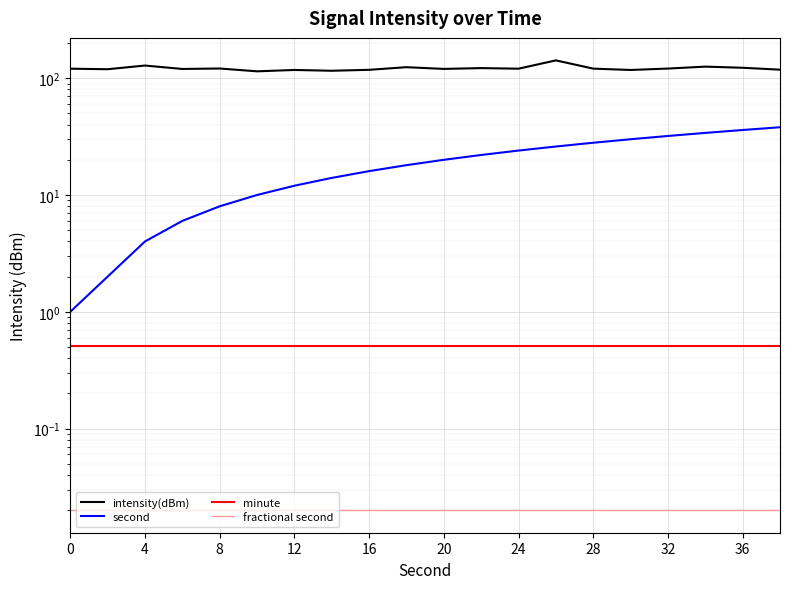

What are all the series names shown in the legend?

intensity(dBm), second, minute, fractional second